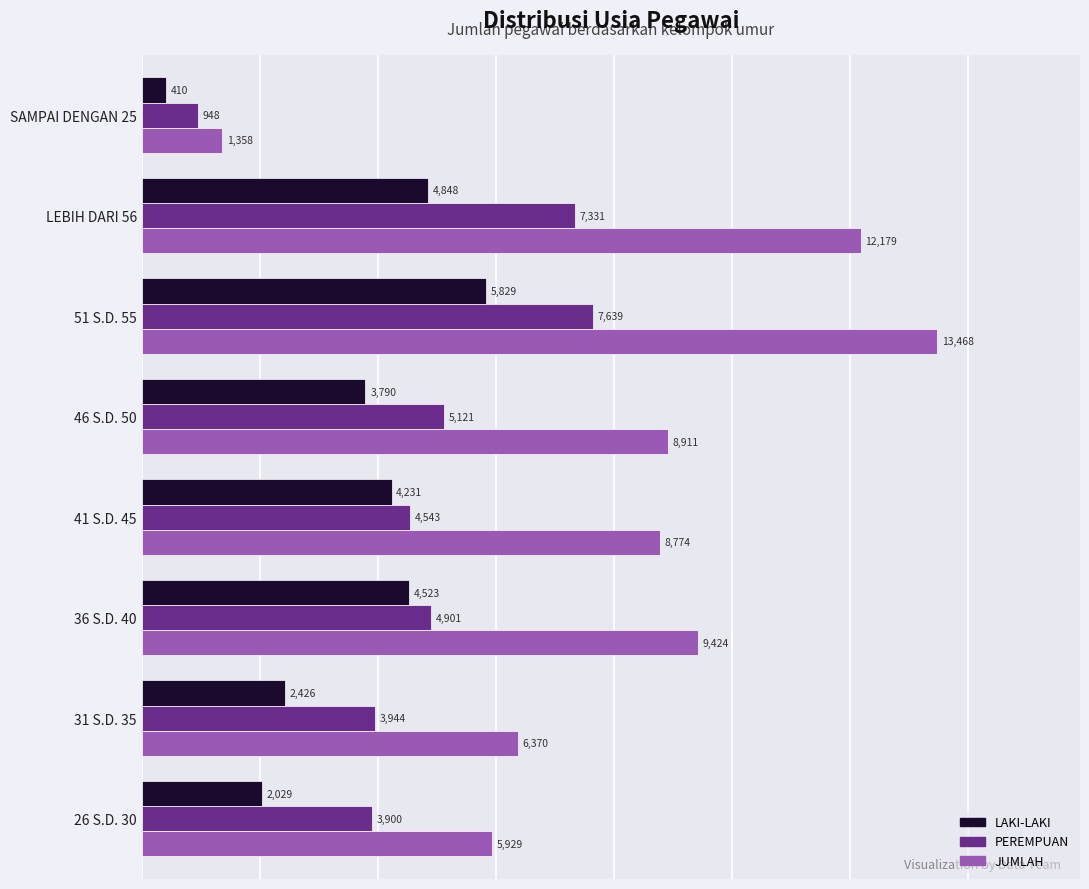

What is the average value of the JUMLAH series?

8302